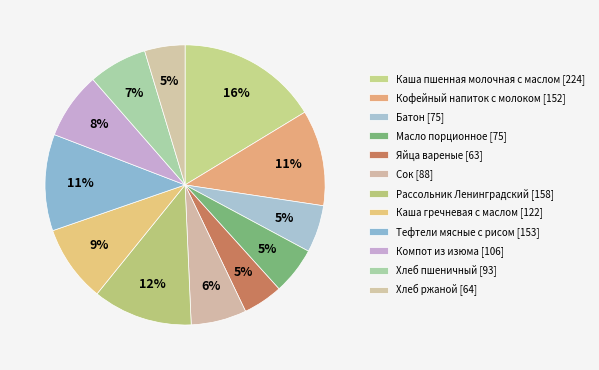

Rank the categories by value from highest to lowest.

Каша пшенная молочная с маслом, Рассольник Ленинградский, Тефтели мясные с рисом, Кофейный напиток с молоком, Каша гречневая с маслом, Компот из изюма, Хлеб пшеничный, Сок, Батон, Масло порционное, Хлеб ржаной, Яйца вареные